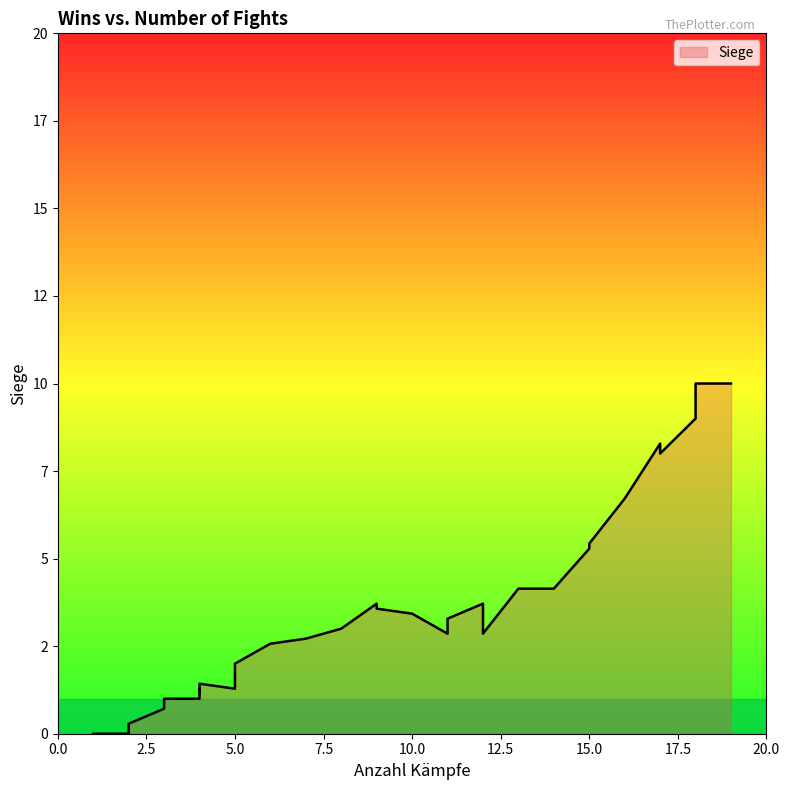

Count the number of data series in this chart.

1